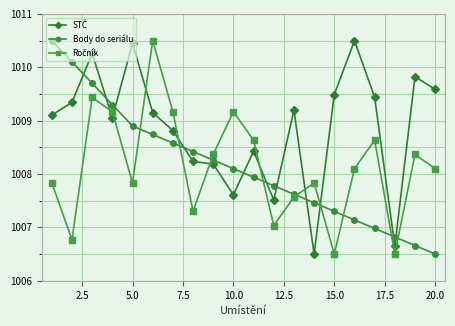

At how many categories does at least one series exceed 1010?

6